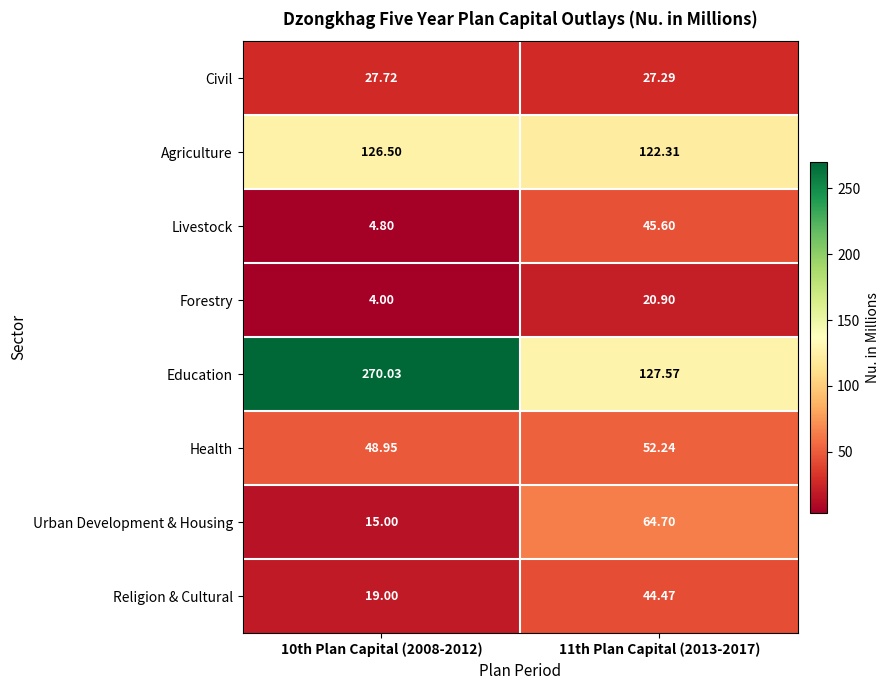

Count the number of data series in this chart.

8